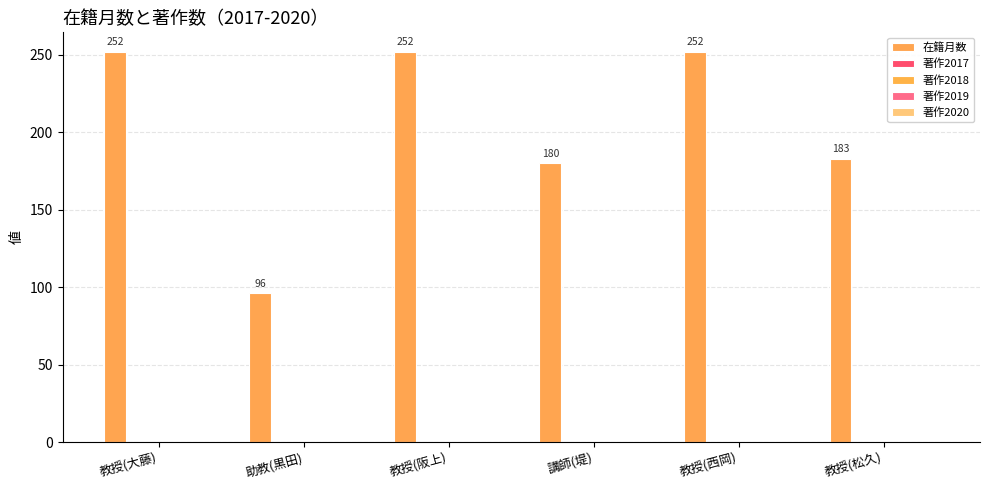

Are the bars horizontal?

No